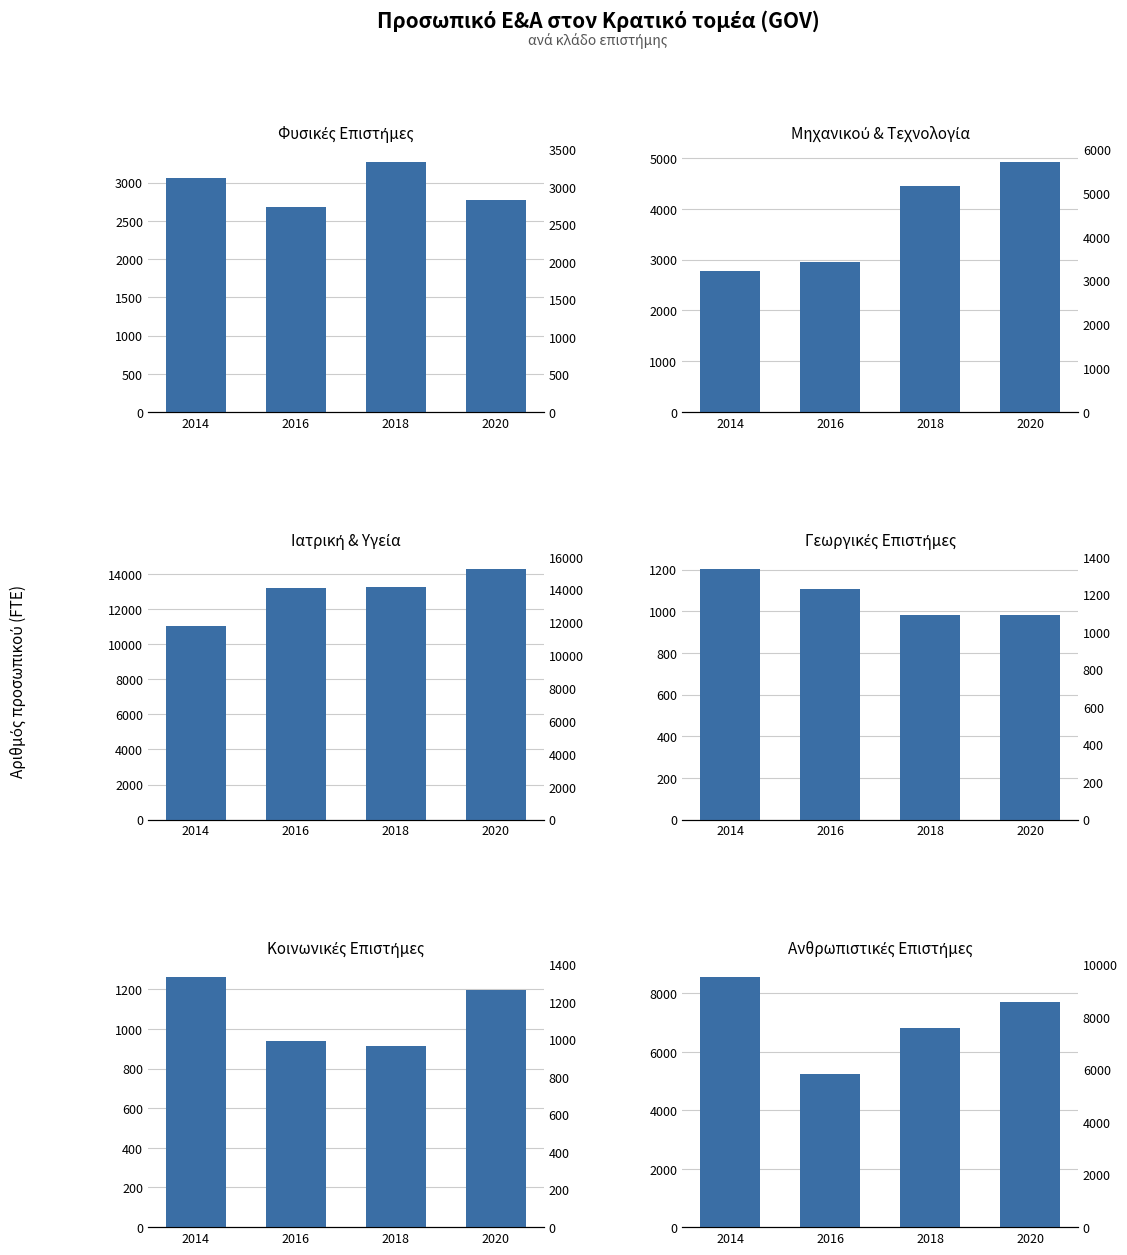

What is the sum of all Ιατρική και Επιστήμες Υγείας values?

51805